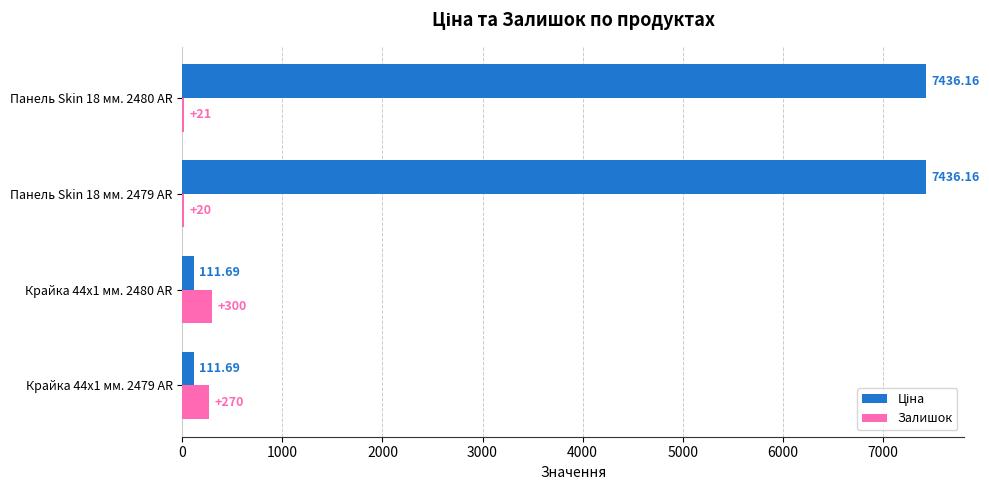

What is the sum of all Залишок values?

611.0